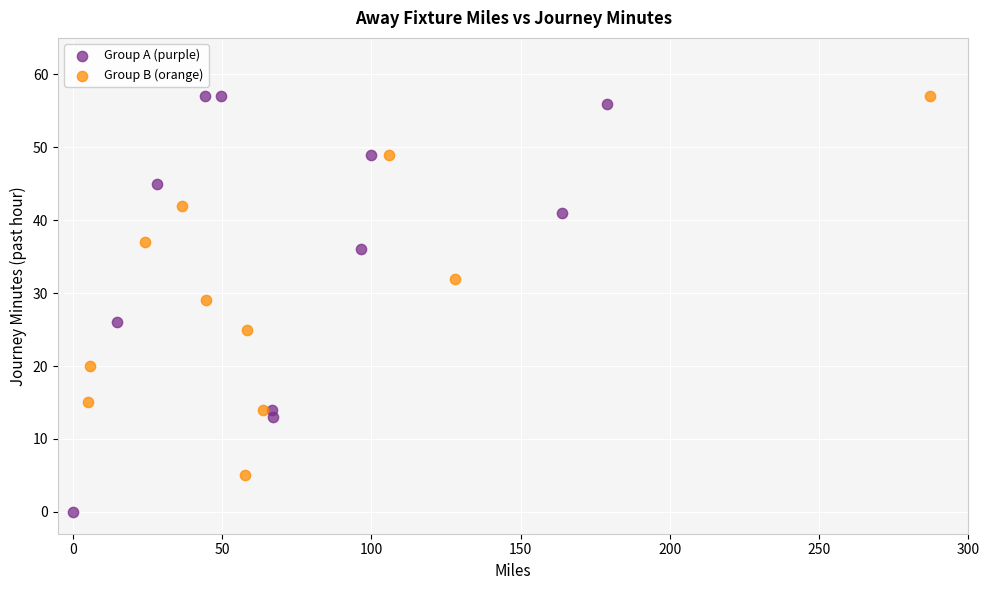

What are all the series names shown in the legend?

Group A (purple), Group B (orange)